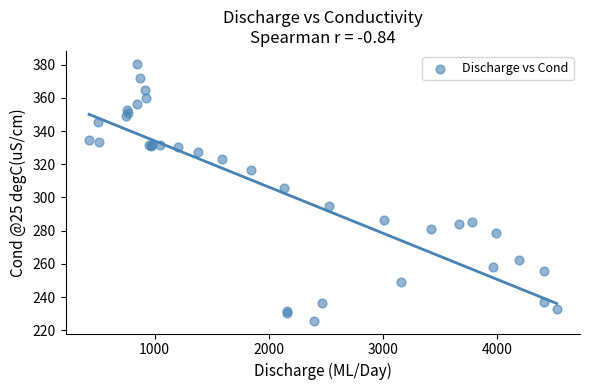

What Y value in the scatter plot is closest to 303?

305.7